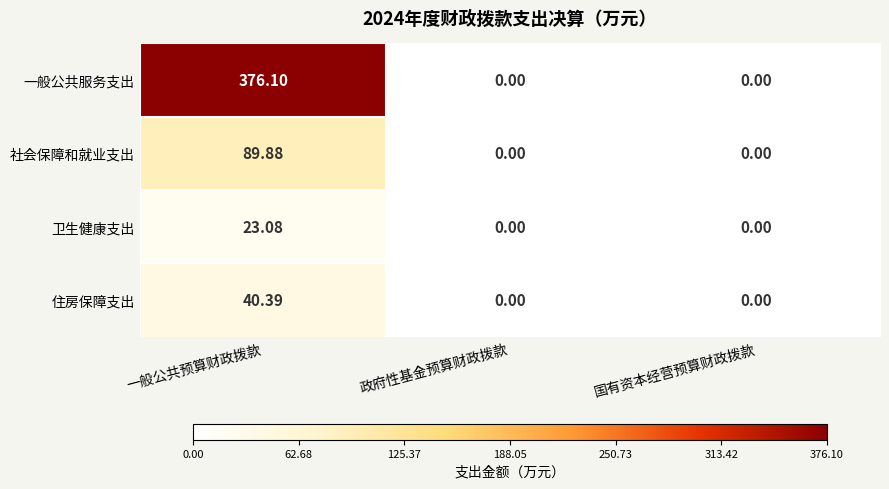

Rank the series at 一般公共预算财政拨款 from highest to lowest value.

一般公共服务支出, 社会保障和就业支出, 住房保障支出, 卫生健康支出